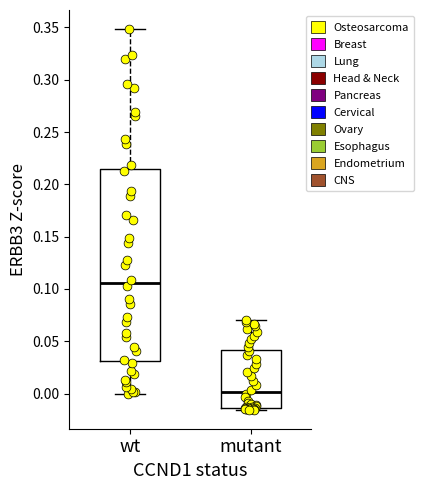

Reading left to right, read every box against the y-axis: the position of its median line, the range the box covers, and the ends of its whiskers. The values are not printed on the chart, so give them approximately, as read against the axis.

wt: median 0.105, box 0.030 to 0.215, whiskers 0.000 to 0.350
mutant: median 0.000, box -0.015 to 0.040, whiskers -0.015 (just below the box's lower edge) to 0.070